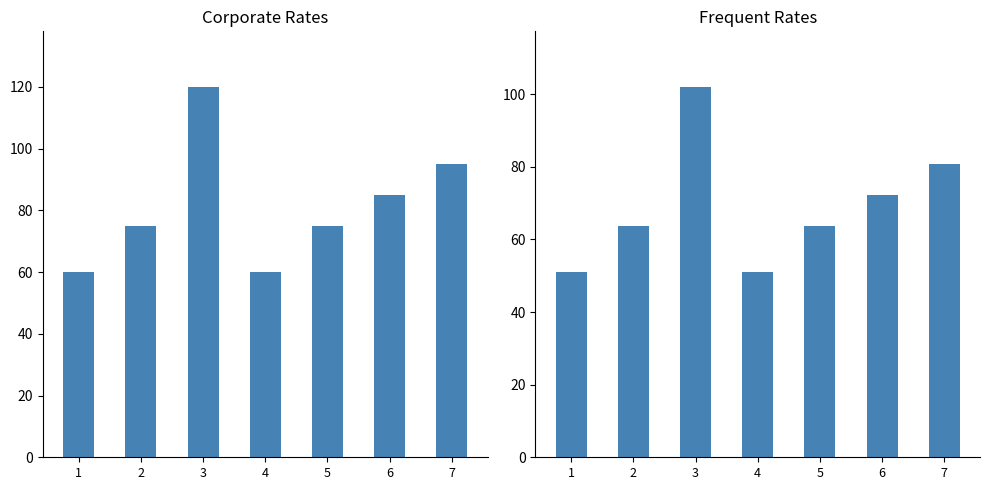

What is the lowest value of the Frequent series?

51.0